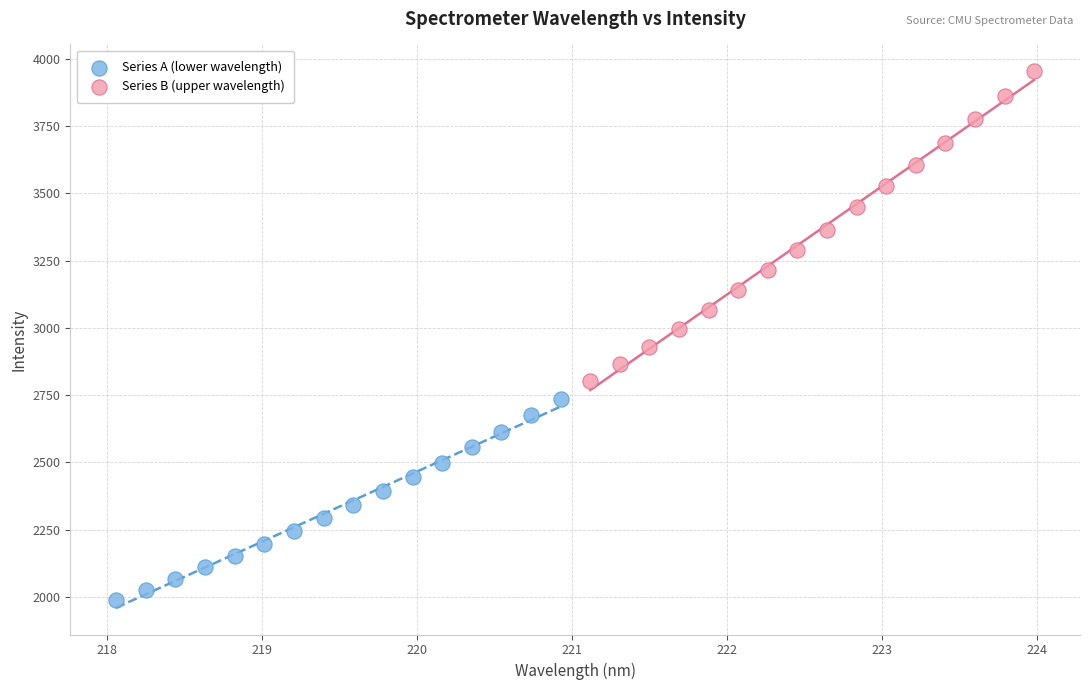

What are all the series names shown in the legend?

Series A (lower wavelength), Series B (upper wavelength)